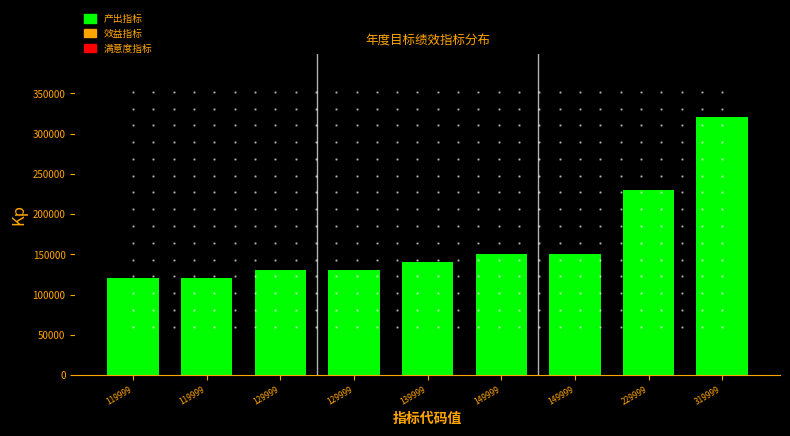

How many series are shown in this chart?

1